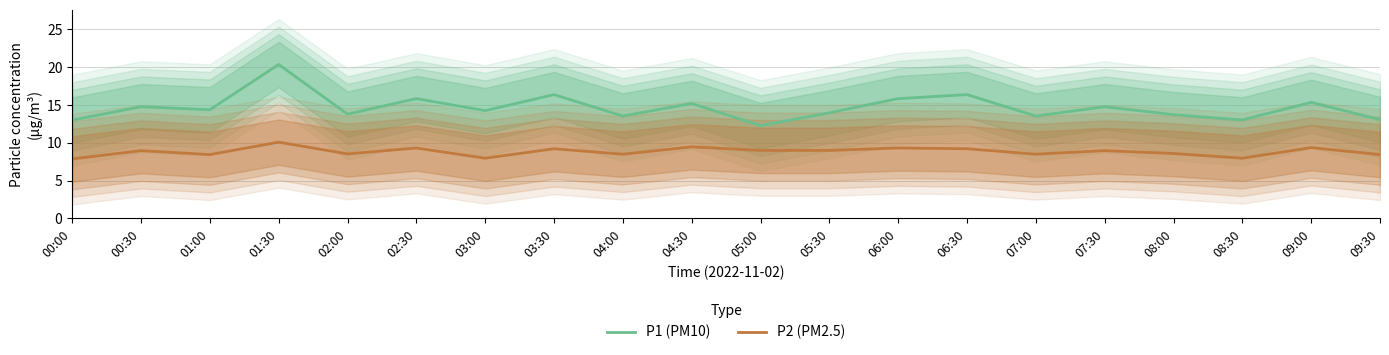

What are all the series names shown in the legend?

P1 (PM10), P2 (PM2.5)